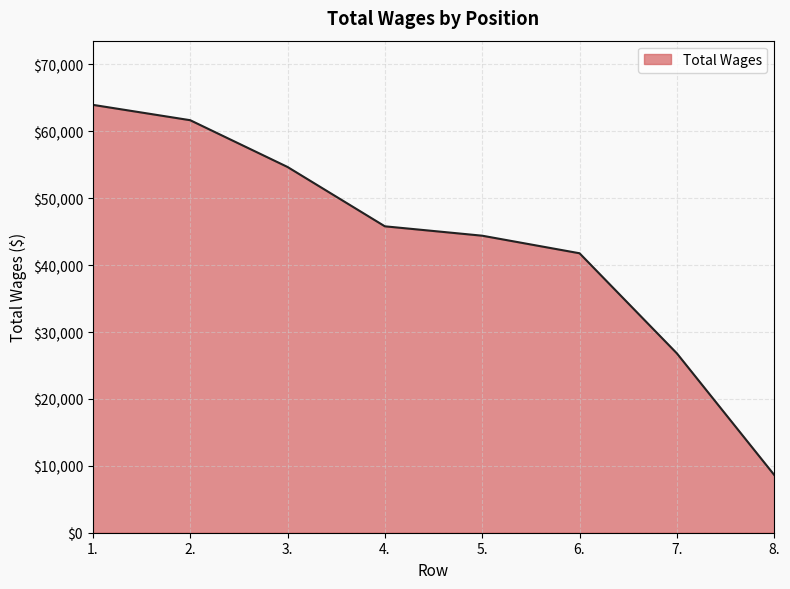

Between 7. and 8., which is larger?

7.